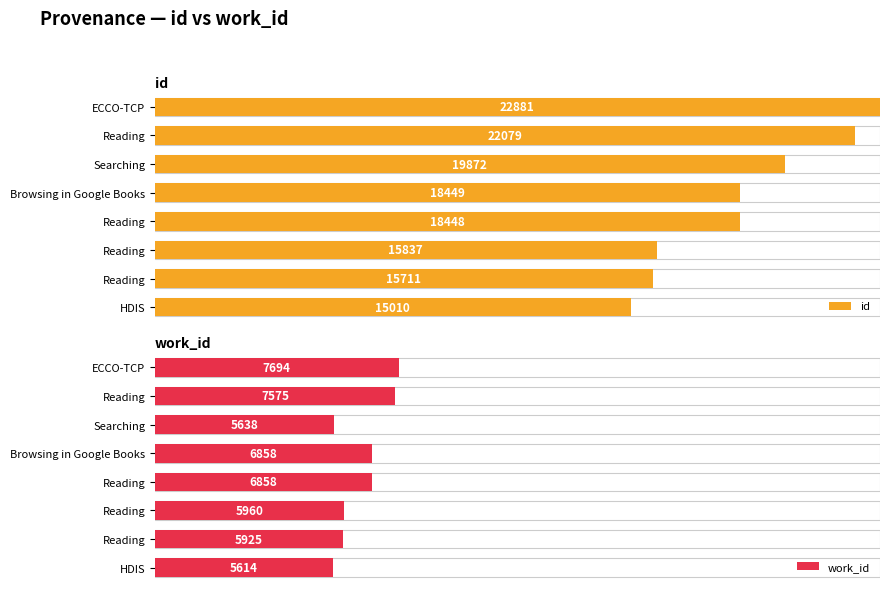

Does the chart contain stacked bars?

No